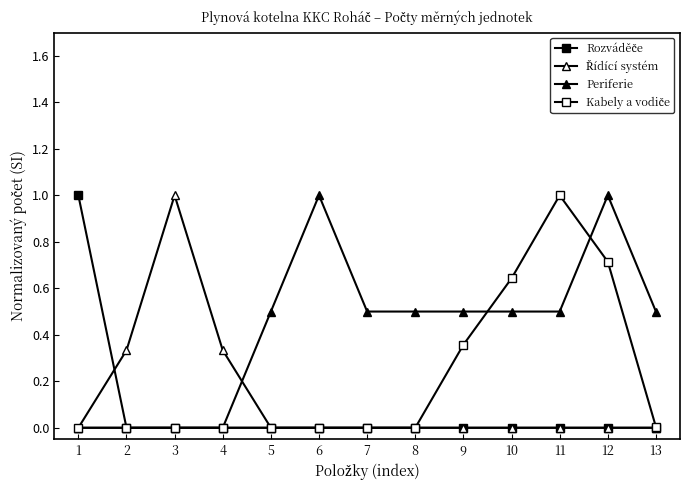

At which label does Kabely a vodiče reach its peak?

11